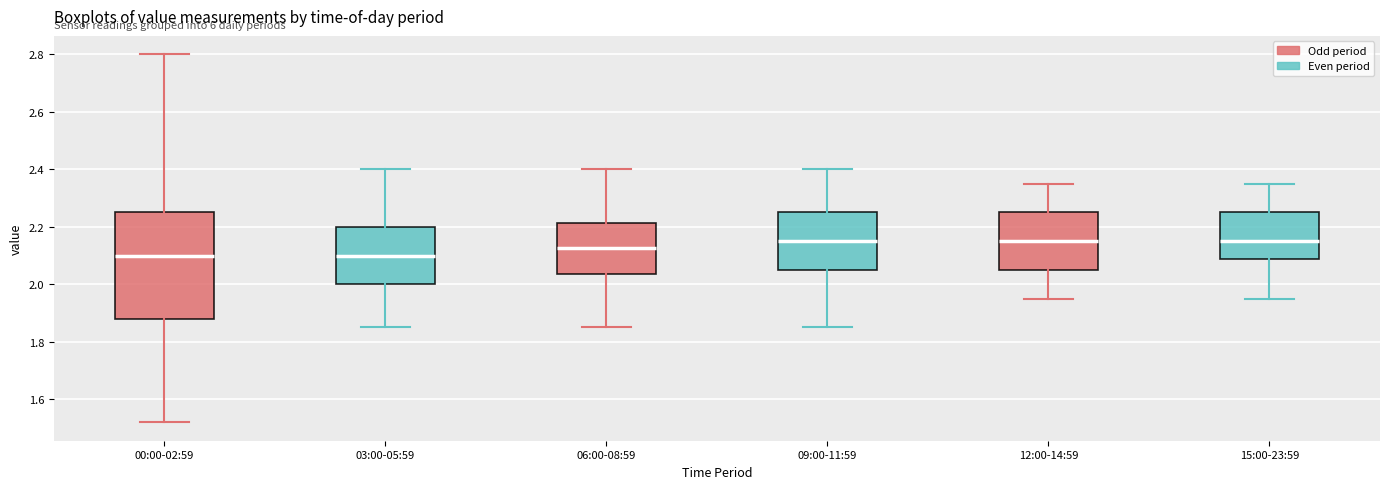

Reading left to right, transcribe this box plot: for each box, give where its median line is, the range the box spans, and where its two whiskers end, as read against the y-axis. The values are not printed on the chart, so give them approximately, as read against the axis.

00:00-02:59: median 2.10, box 1.88 to 2.26, whiskers 1.52 to 2.80
03:00-05:59: median 2.10, box 2.00 to 2.20, whiskers 1.86 to 2.40
06:00-08:59: median 2.12, box 2.04 to 2.22, whiskers 1.86 to 2.40
09:00-11:59: median 2.16, box 2.06 to 2.26, whiskers 1.86 to 2.40
12:00-14:59: median 2.16, box 2.06 to 2.26, whiskers 1.96 to 2.36
15:00-23:59: median 2.16, box 2.08 to 2.26, whiskers 1.96 to 2.36